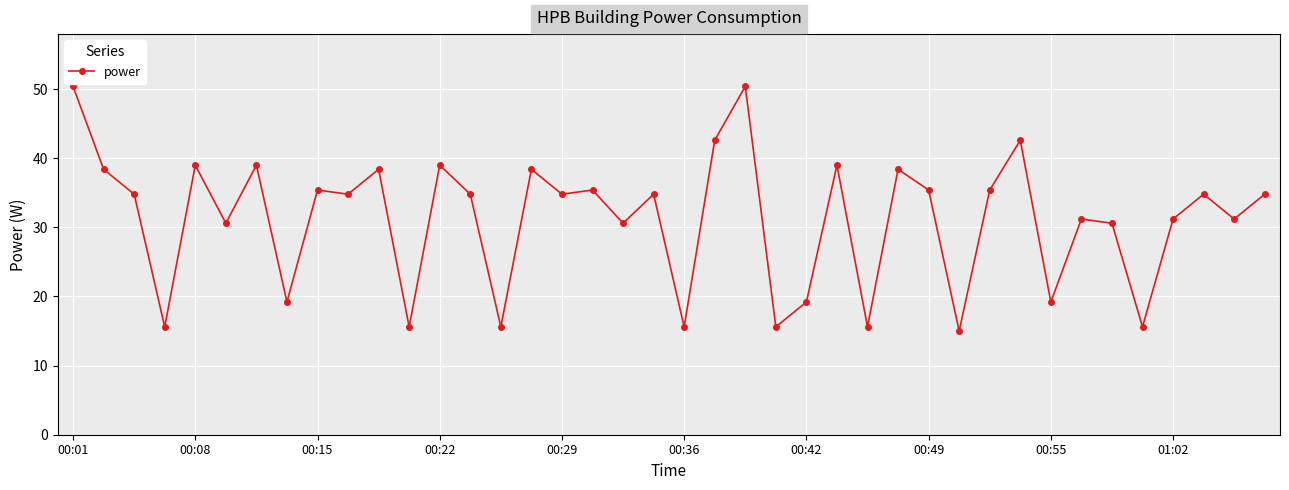

What is the value of the 18th point from the left?

35.4